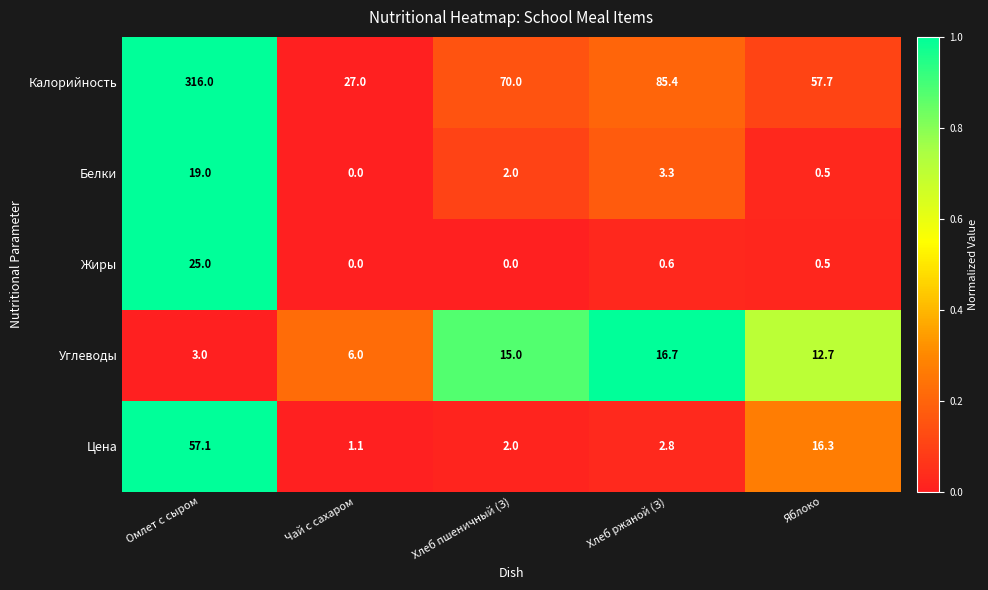

Is it true that Белки equals 3.3 at Хлеб ржаной (З)?

True